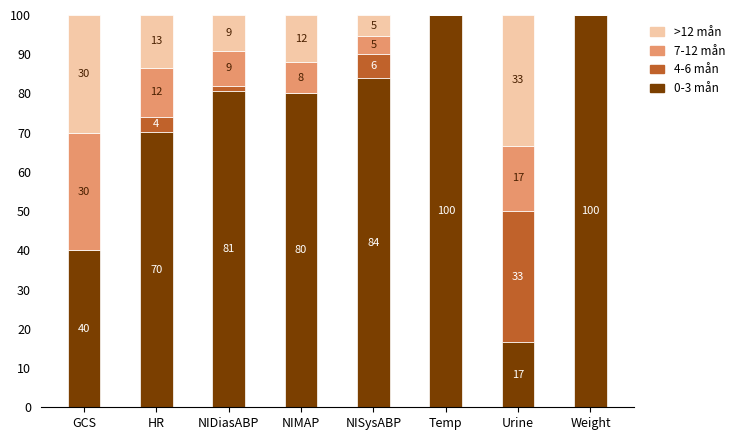

What are all the series names shown in the legend?

>12 mån, 7-12 mån, 4-6 mån, 0-3 mån